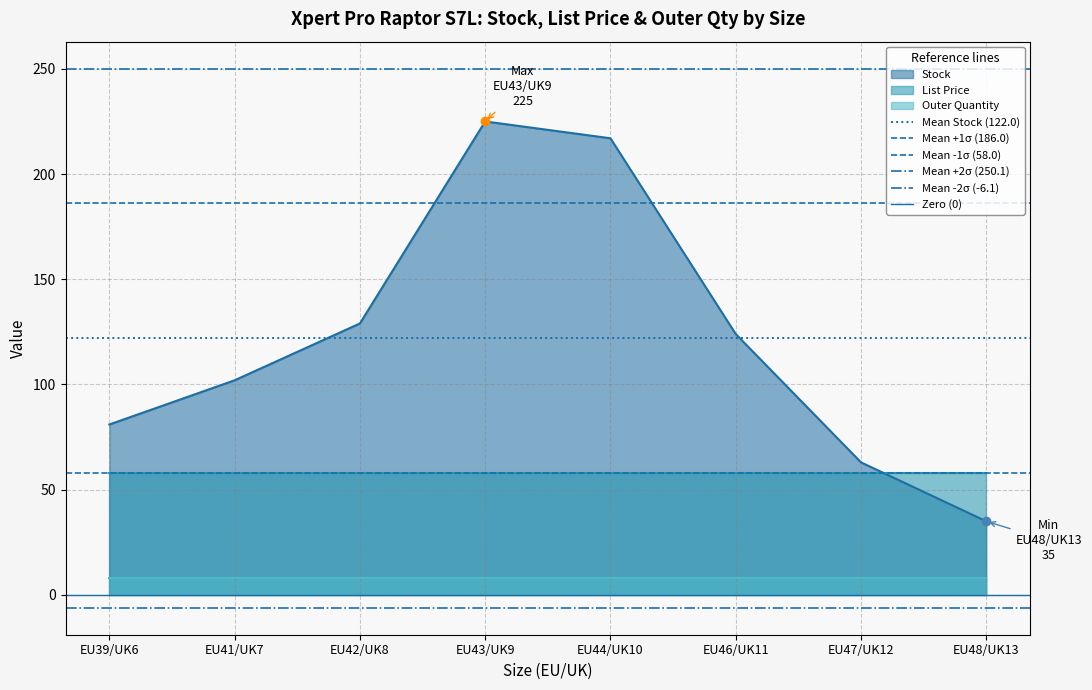

Which label corresponds to the smallest value in the chart?

EU39/UK6